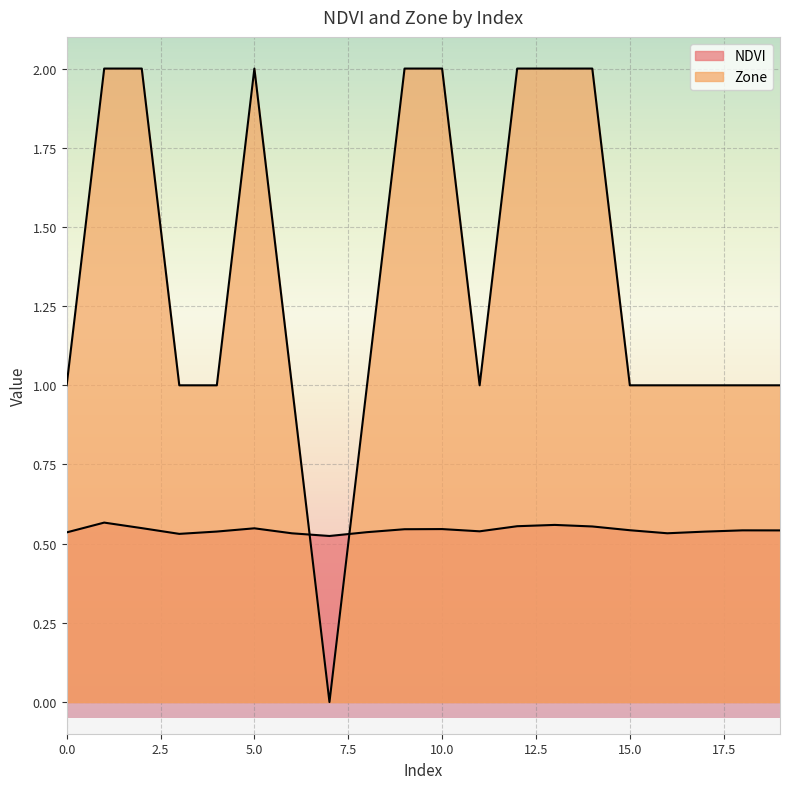

What is the lowest value of the NDVI series?

0.5